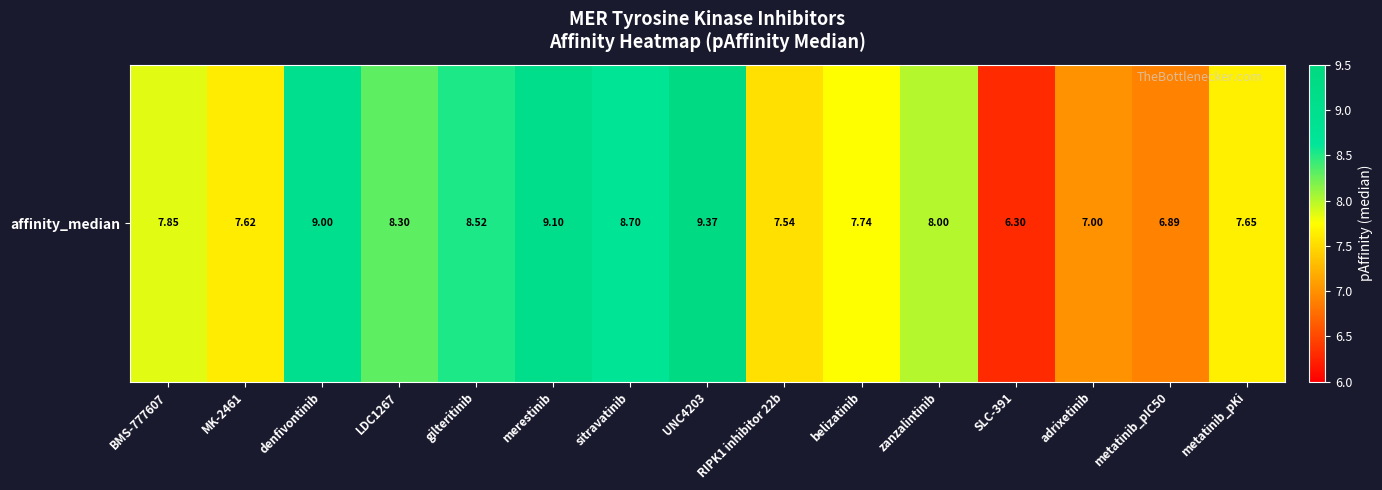

Reading left to right, list all the values displayed in this chart.

BMS-777607=7.8	MK-2461=7.6	denfivontinib=9.0	LDC1267=8.3	gilteritinib=8.5	merestinib=9.1	sitravatinib=8.7	UNC4203=9.4	RIPK1 inhibitor 22b=7.5	belizatinib=7.7	zanzalintinib=8.0	SLC-391=6.3	adrixetinib=7.0	metatinib_pIC50=6.9	metatinib_pKi=7.7